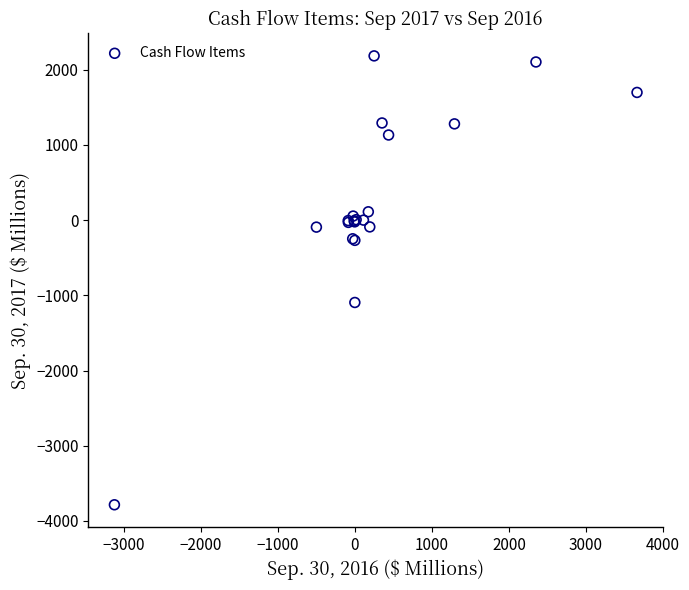

What Y value in the scatter plot is closest to -800?

-1095